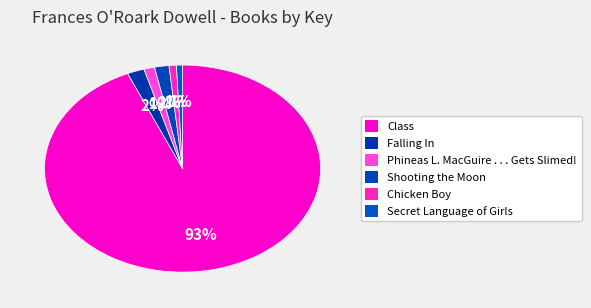

How many slices are in this pie chart?

6